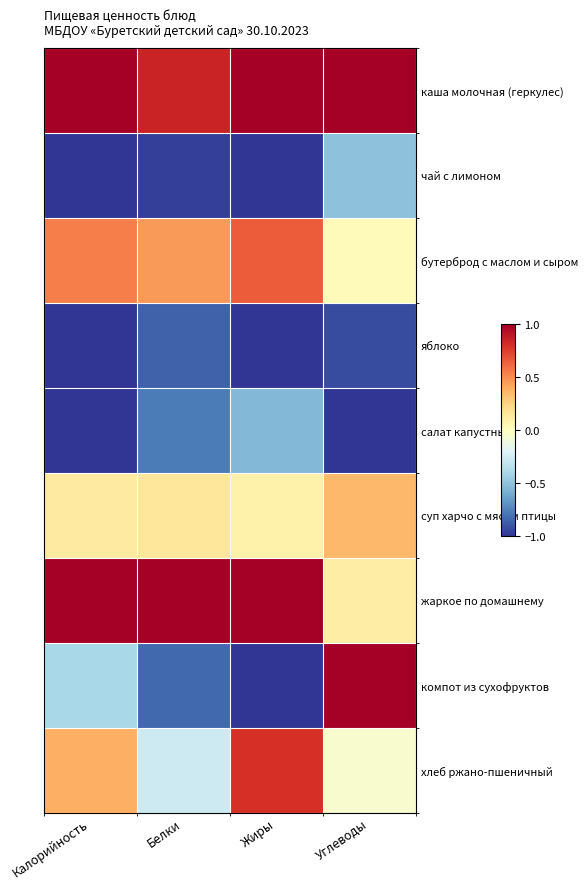

At how many categories does at least one series exceed -1?

4